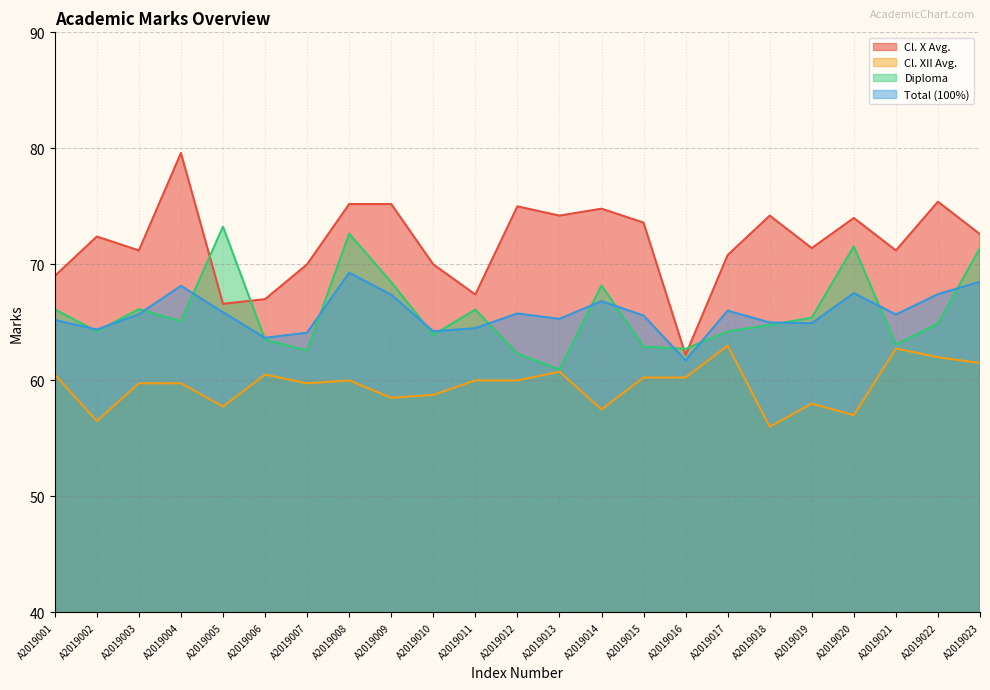

Reading right to left, list all the values displayed in this chart.

Cl. X Avg.: A2019023=72.6	A2019022=75.4	A2019021=71.2	A2019020=74.0	A2019019=71.4	A2019018=74.2	A2019017=70.8	A2019016=62.2	A2019015=73.6	A2019014=74.8	A2019013=74.2	A2019012=75.0	A2019011=67.4	A2019010=70.0	A2019009=75.2	A2019008=75.2	A2019007=70.0	A2019006=67.0	A2019005=66.6	A2019004=79.6	A2019003=71.2	A2019002=72.4	A2019001=69.0
Cl. XII Avg.: A2019023=61.5	A2019022=62.0	A2019021=62.8	A2019020=57.0	A2019019=58.0	A2019018=56.0	A2019017=63.0	A2019016=60.2	A2019015=60.2	A2019014=57.5	A2019013=60.8	A2019012=60.0	A2019011=60.0	A2019010=58.8	A2019009=58.5	A2019008=60.0	A2019007=59.8	A2019006=60.5	A2019005=57.8	A2019004=59.8	A2019003=59.8	A2019002=56.5	A2019001=60.5
Diploma: A2019023=71.4	A2019022=64.9	A2019021=63.1	A2019020=71.5	A2019019=65.4	A2019018=64.8	A2019017=64.2	A2019016=62.7	A2019015=62.9	A2019014=68.2	A2019013=61.0	A2019012=62.3	A2019011=66.1	A2019010=63.9	A2019009=68.5	A2019008=72.6	A2019007=62.6	A2019006=63.5	A2019005=73.2	A2019004=65.1	A2019003=66.1	A2019002=64.2	A2019001=66.1
Total (100%): A2019023=68.5	A2019022=67.4	A2019021=65.7	A2019020=67.5	A2019019=64.9	A2019018=65.0	A2019017=66.0	A2019016=61.7	A2019015=65.6	A2019014=66.8	A2019013=65.3	A2019012=65.8	A2019011=64.5	A2019010=64.2	A2019009=67.4	A2019008=69.3	A2019007=64.1	A2019006=63.7	A2019005=65.9	A2019004=68.2	A2019003=65.7	A2019002=64.4	A2019001=65.2